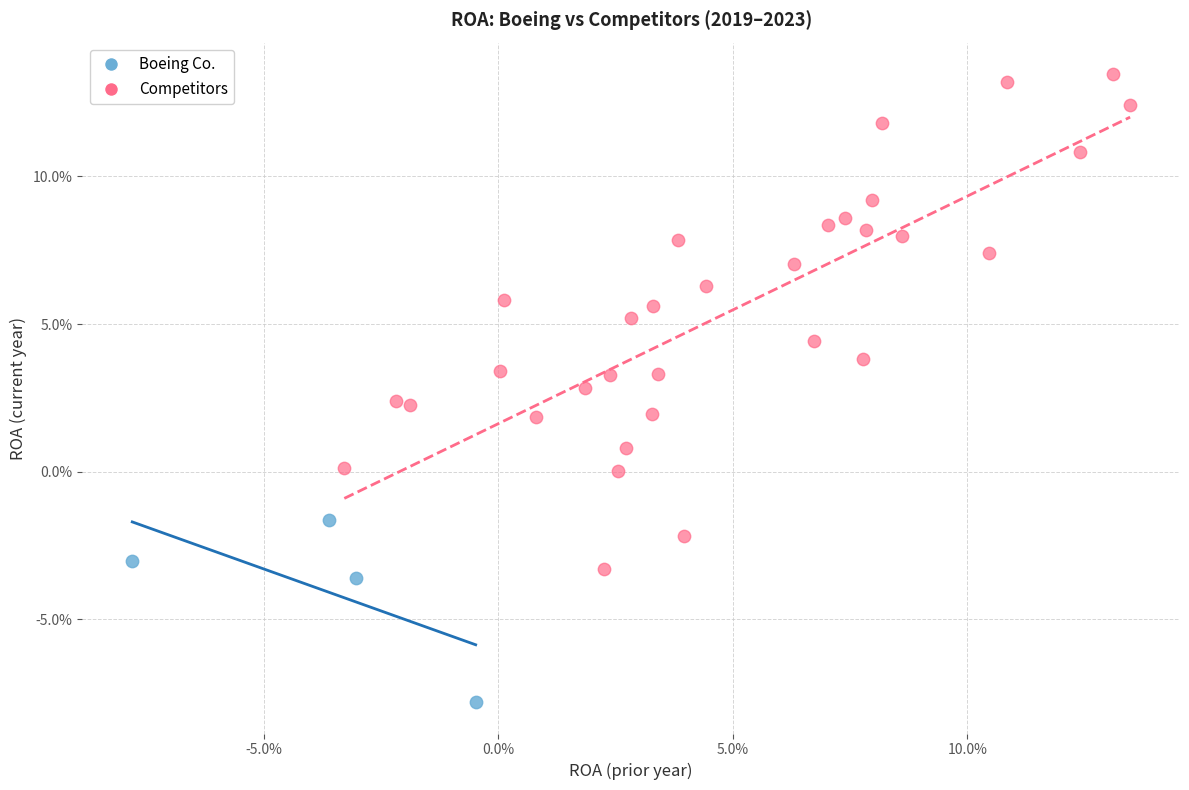

What are all the series names shown in the legend?

Boeing Co., Competitors